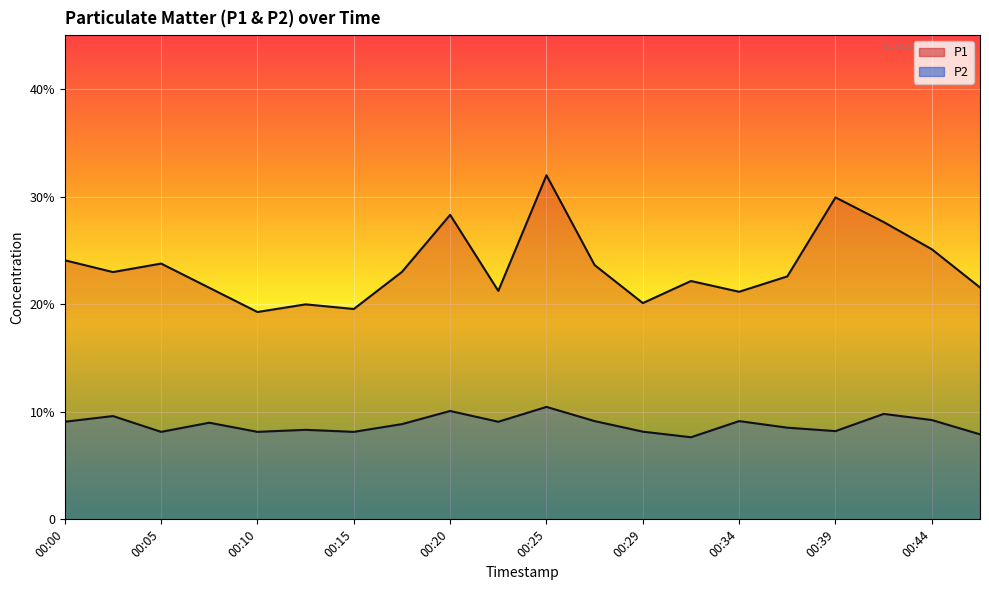

Reading left to right, list all the values displayed in this chart.

P1: 00:00=24.1	00:03=23.0	00:05=23.8	00:08=21.5	00:10=19.3	00:12=20.0	00:15=19.6	00:17=23.0	00:20=28.3	00:22=21.2	00:25=32.0	00:27=23.6	00:29=20.1	00:32=22.1	00:34=21.1	00:37=22.6	00:39=29.9	00:42=27.6	00:44=25.1	00:46=21.6
P2: 00:00=9.1	00:03=9.6	00:05=8.1	00:08=9.0	00:10=8.1	00:12=8.3	00:15=8.1	00:17=8.8	00:20=10.1	00:22=9.1	00:25=10.4	00:27=9.1	00:29=8.2	00:32=7.6	00:34=9.1	00:37=8.5	00:39=8.2	00:42=9.8	00:44=9.2	00:46=7.9